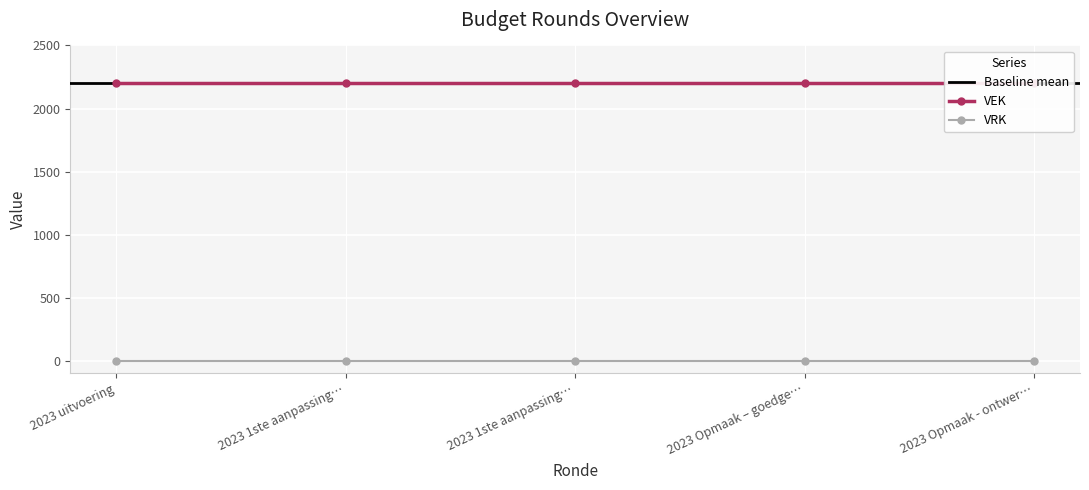

What are all the series names shown in the legend?

VEK, VRK